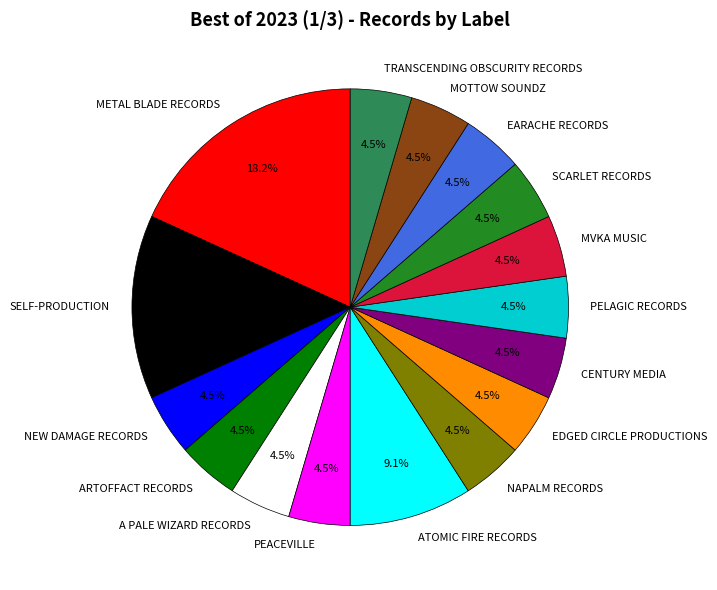

How many slices are in this pie chart?

16